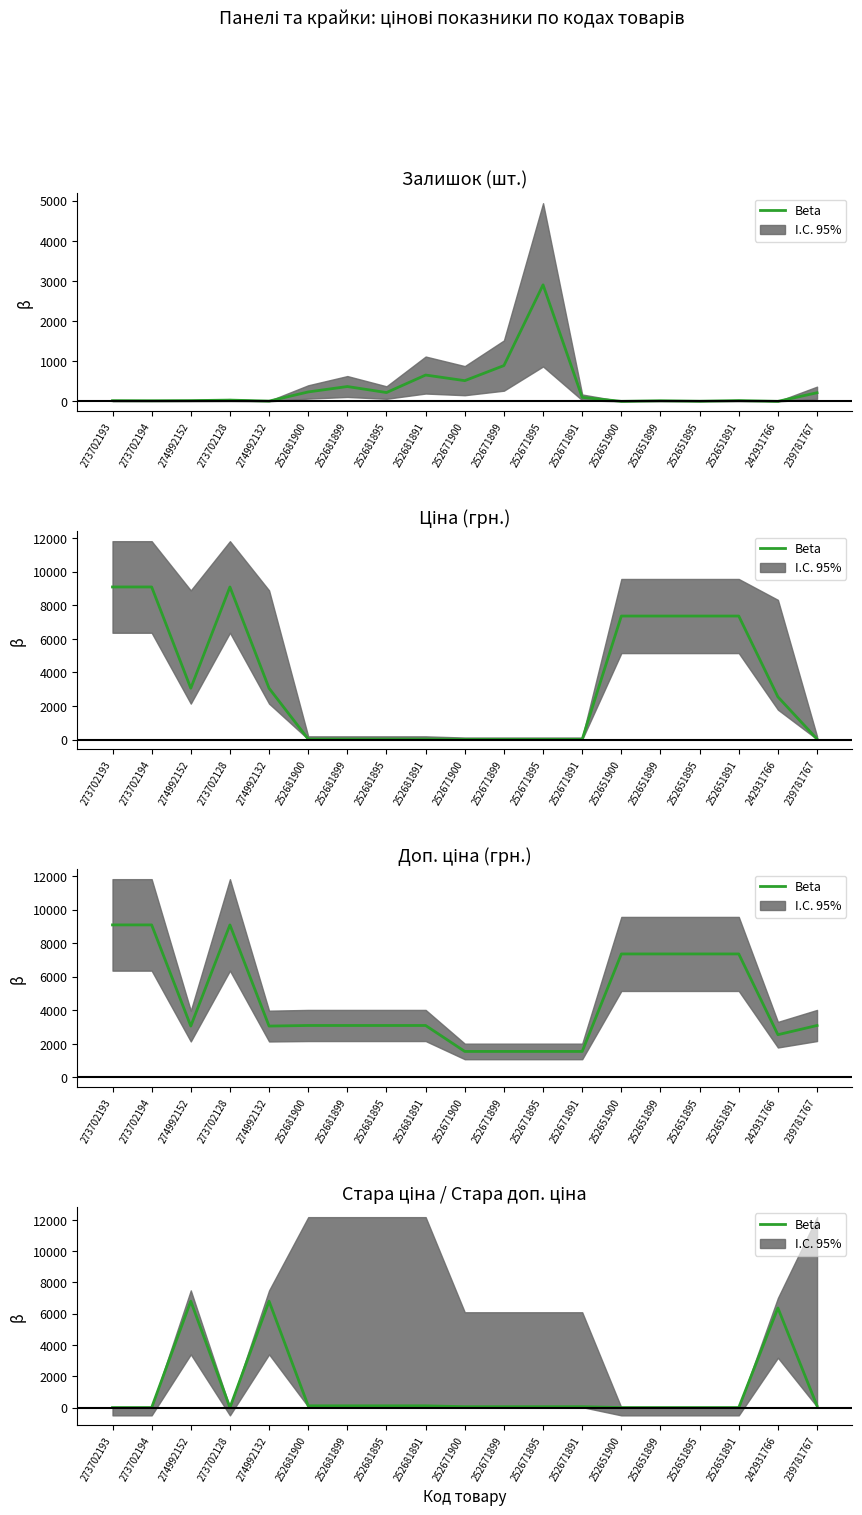

What is the approximate value at 252681900?

110.5